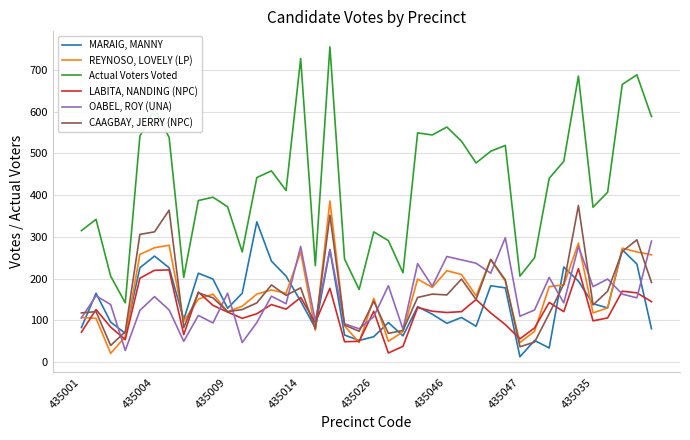

Which series has the widest spread of values?

Actual Voters Voted